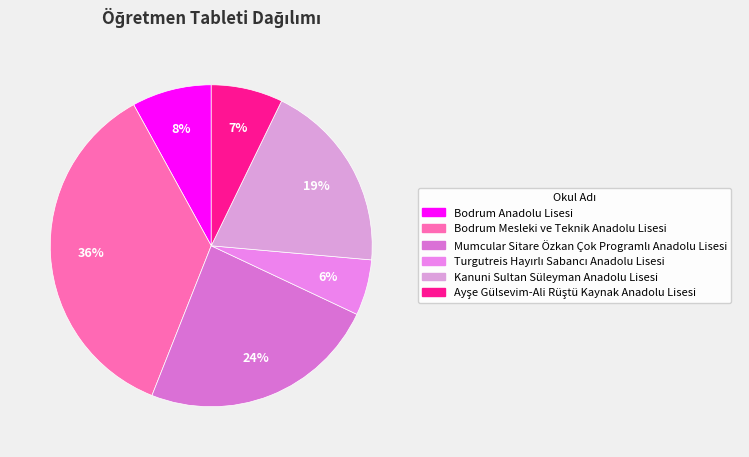

Is the sum of Bodrum Mesleki ve Teknik Anadolu Lisesi and Bodrum Anadolu Lisesi greater than half?

No